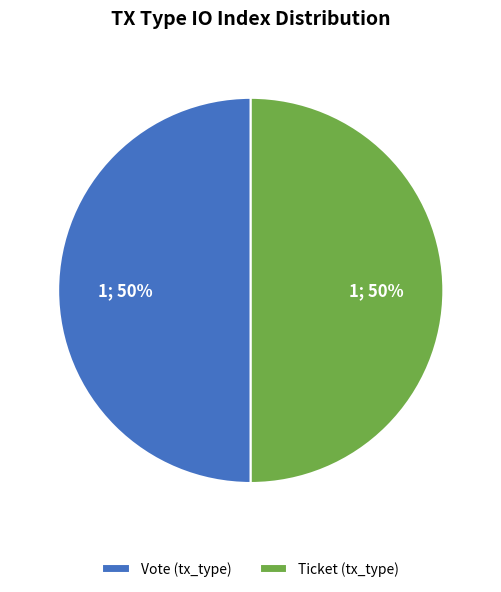

To the nearest percent, what is the average slice percentage?

50%